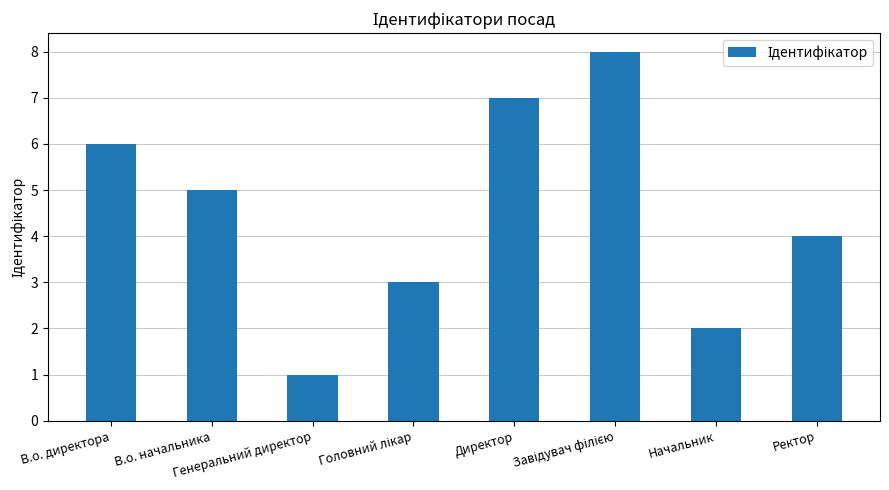

What is the difference between the maximum and minimum values?

7